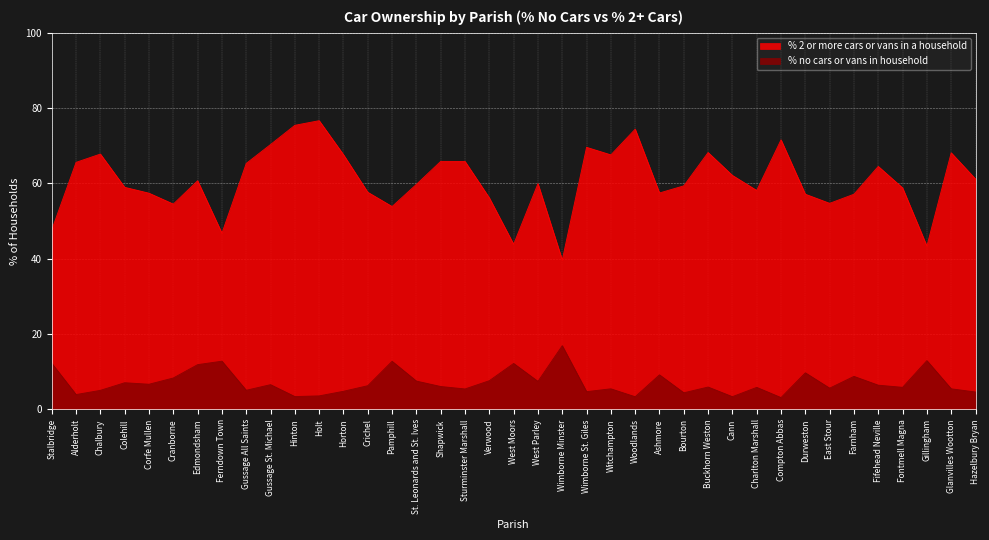

How many values in the % no cars or vans in household series exceed 6?

20